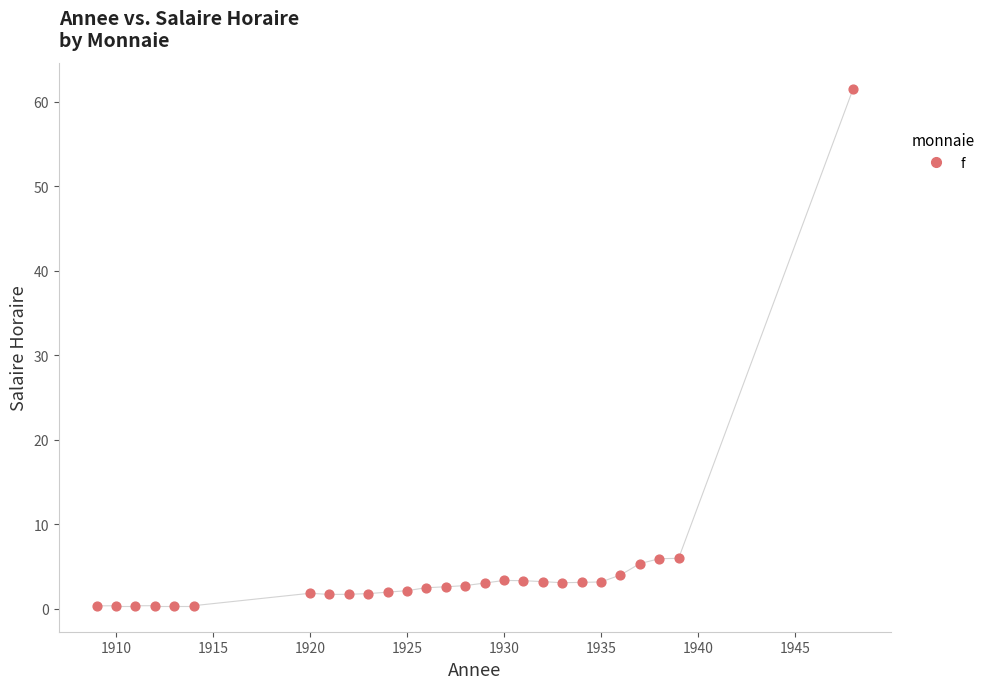

What is the range of Y values (max minus min)?

61.3